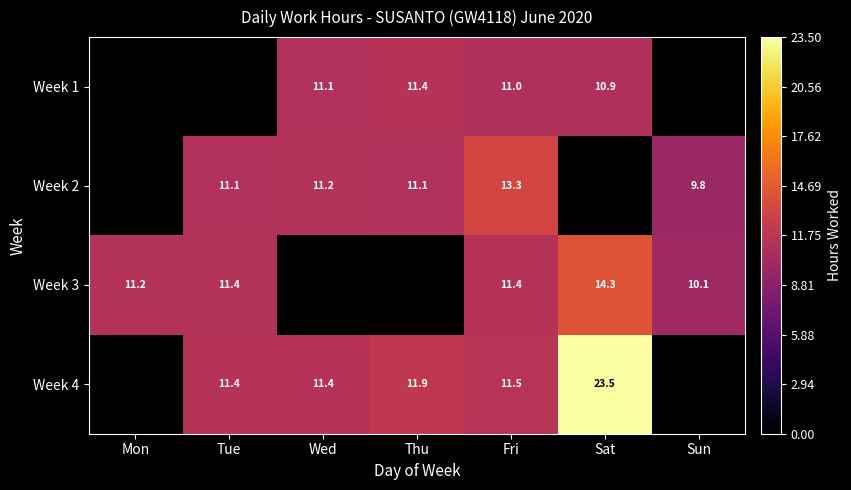

Is the value of Week 1 at Thu greater than the value of Week 4 at Sat?

No